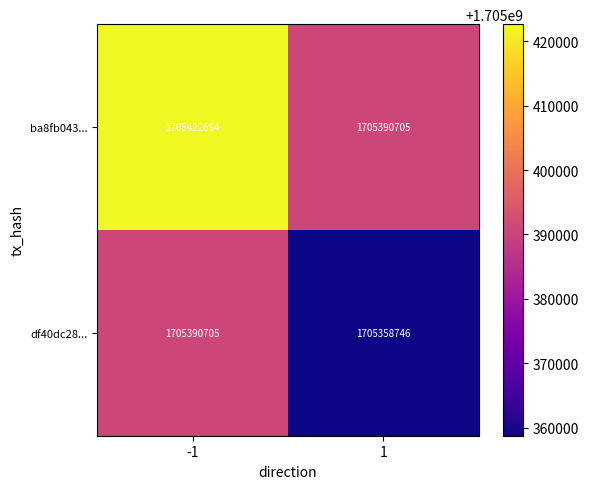

What is the difference between the maximum and minimum values in the ba8fb043... series?

31959